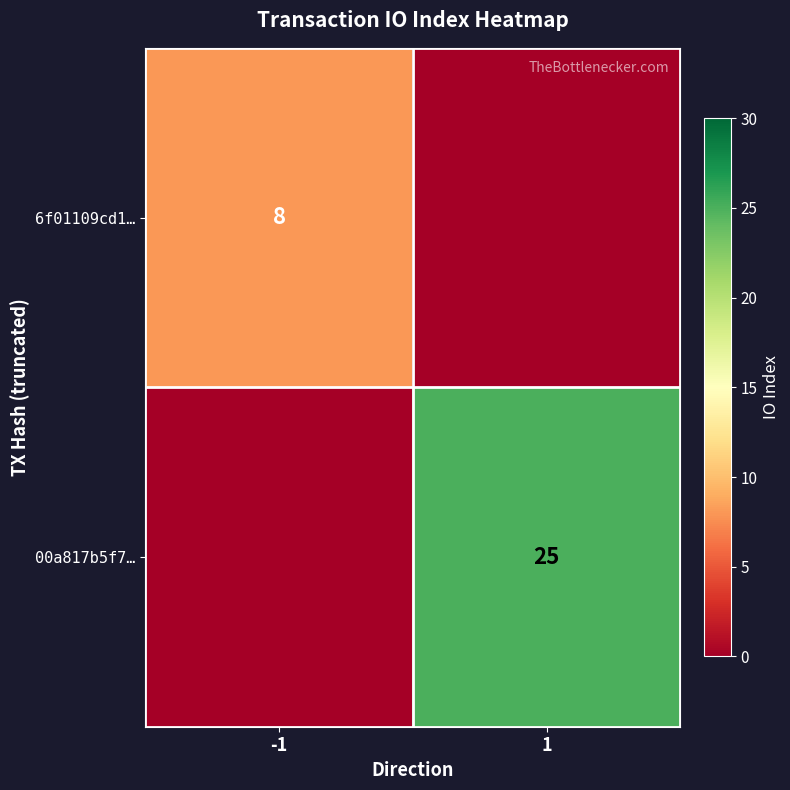

The value of 6f01109cd1… at -1 is 8. True or false?

True